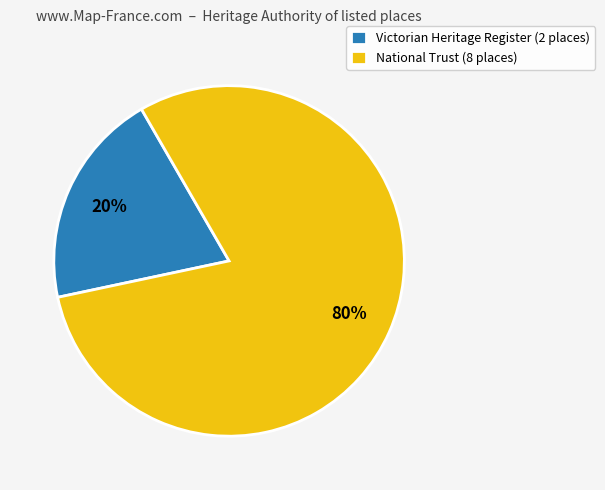

Count the number of slices in the pie.

2